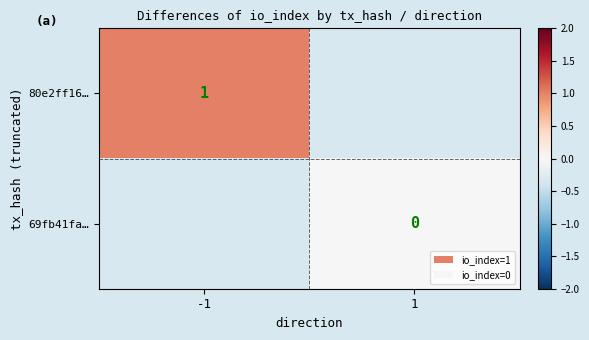

At which label does 80e2ff16… reach its minimum?

-1